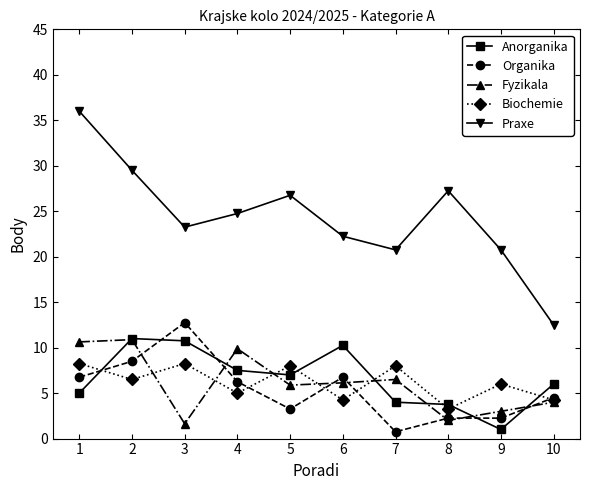

At which category does Praxe reach its first local valley?

3